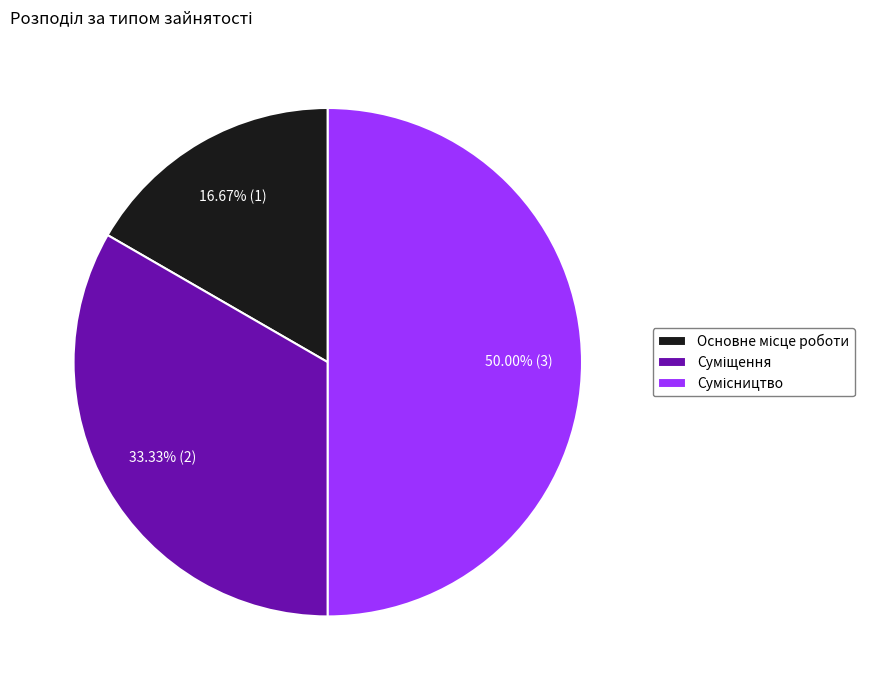

What is the smallest slice in the pie chart?

Основне місце роботи